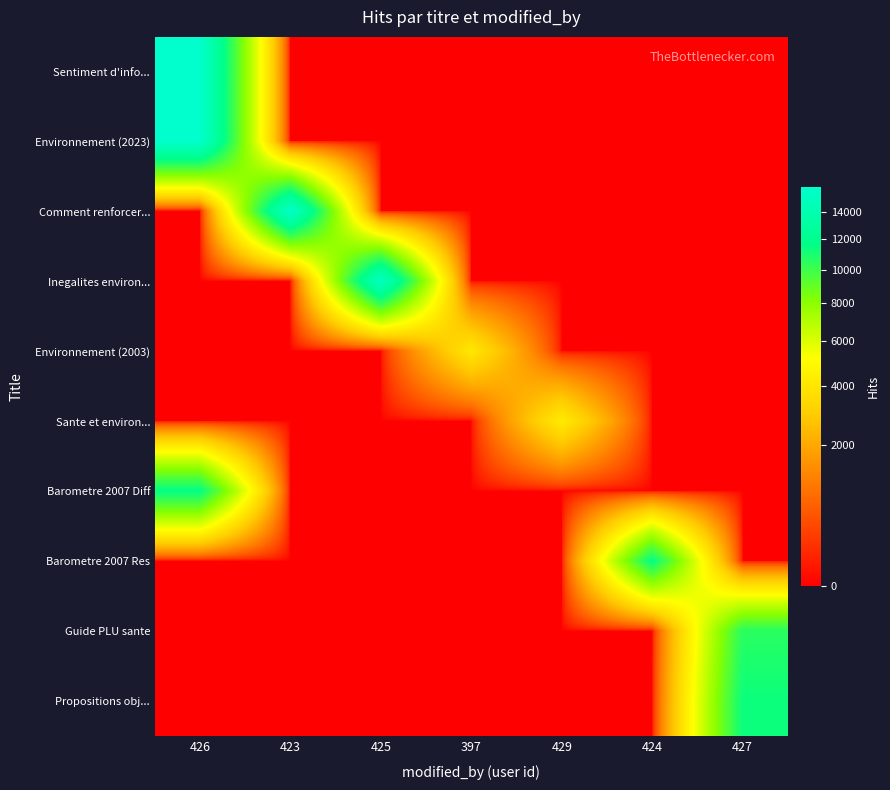

Between 425 and 424, which is larger?

425